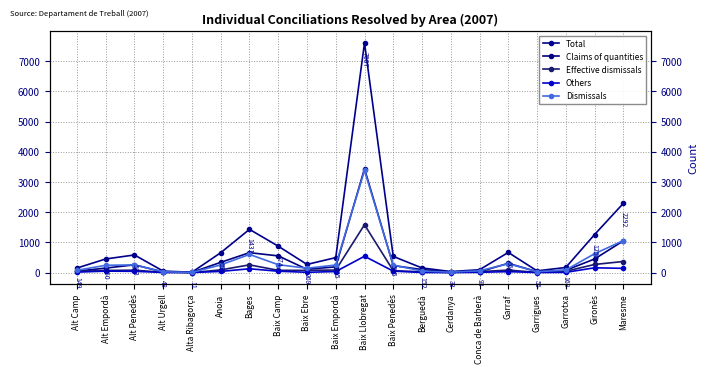

Rank the series at Garrigues from lowest to highest value.

Others, Effective dismissals, Dismissals, Claims of quantities, Total